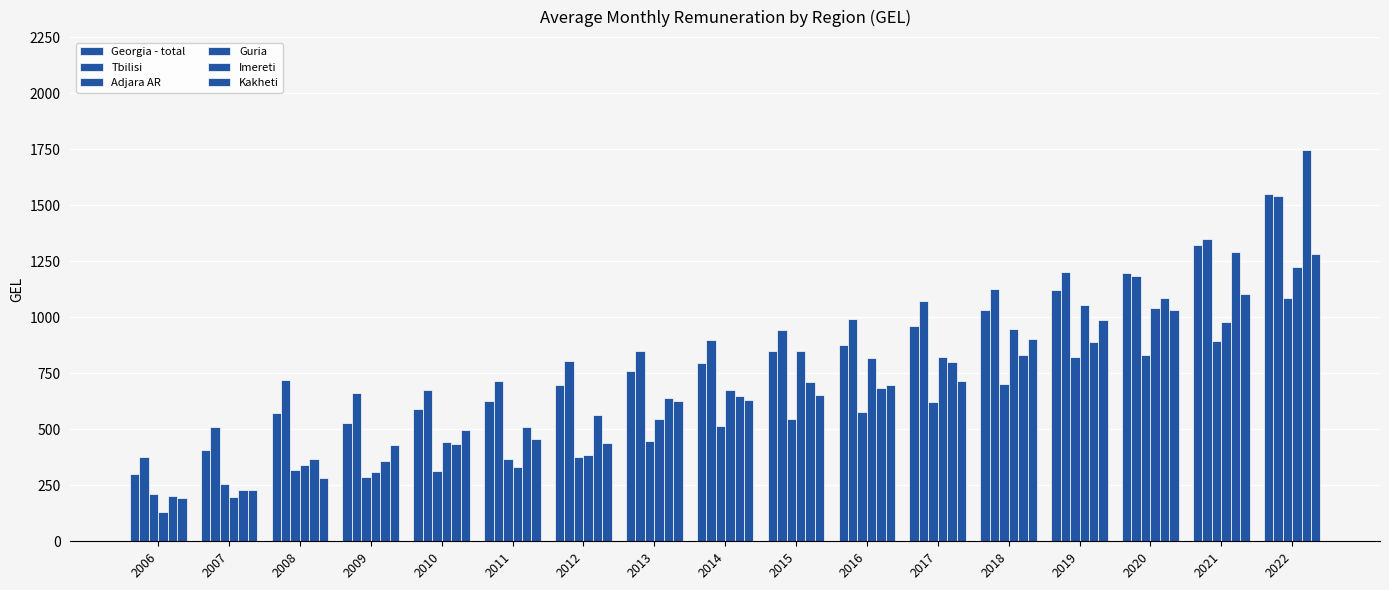

Between 2020 and 2014, which is larger?

2020